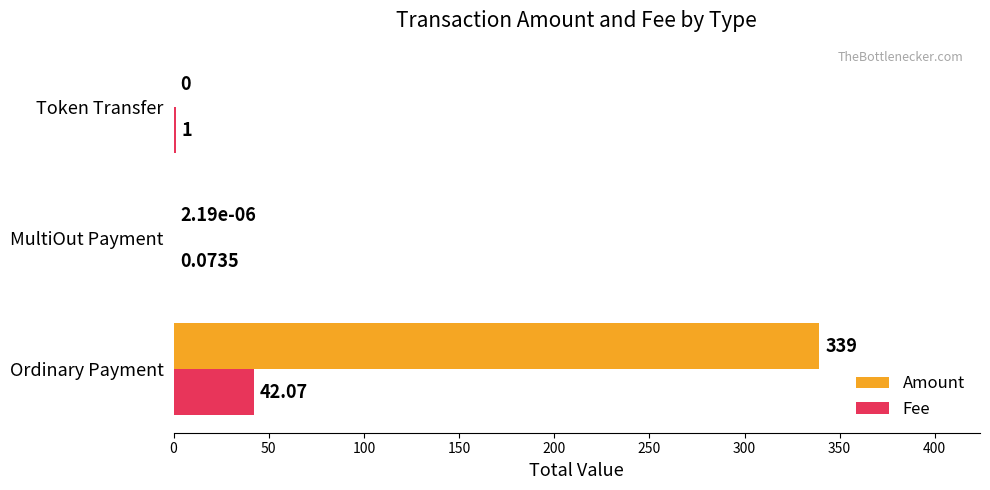

Which category has the highest value in the Fee series?

Ordinary Payment